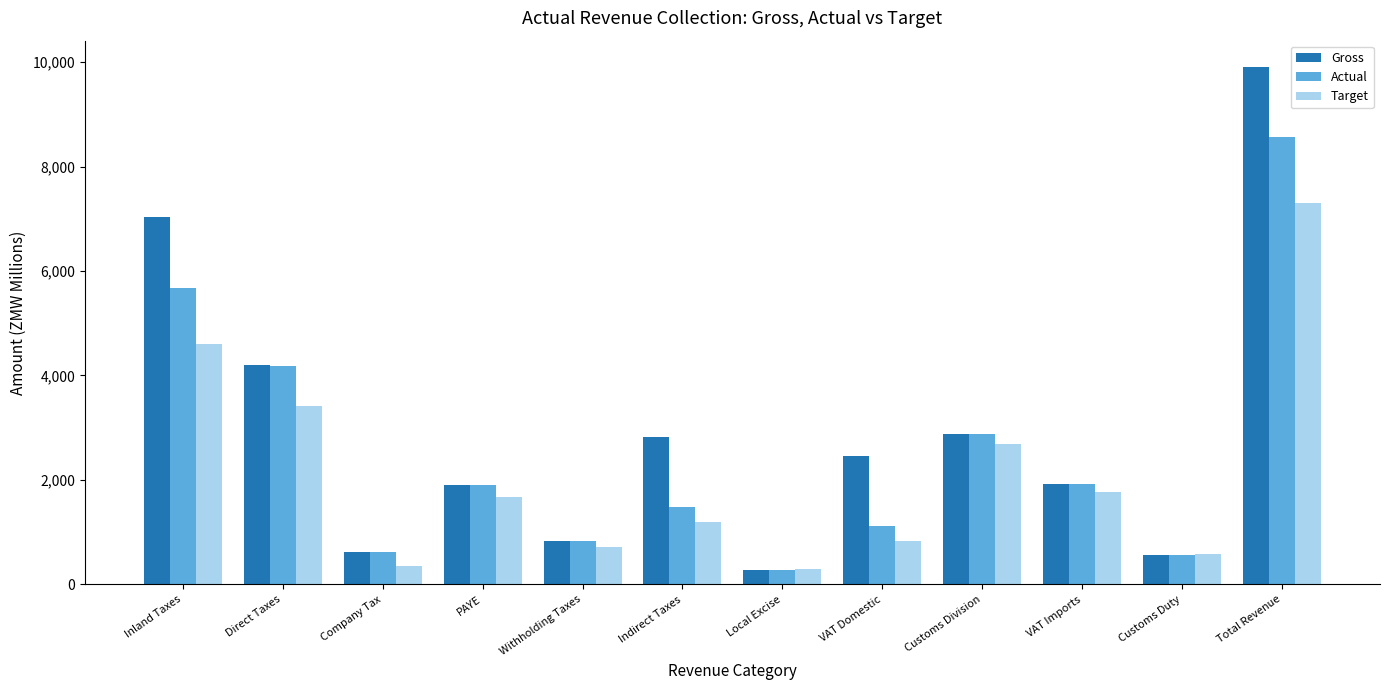

Which series has the largest total across all categories?

Gross